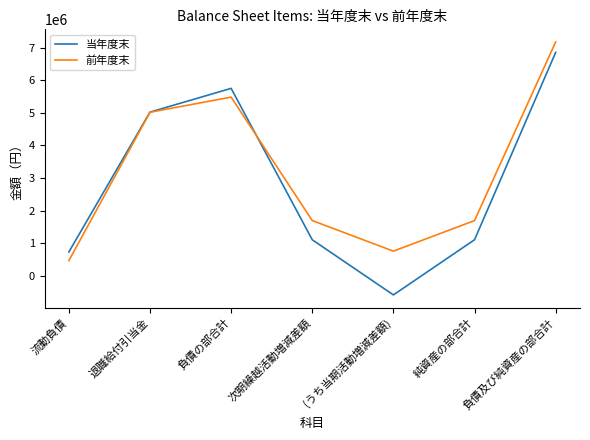

Reading right to left, what are all the values shown in this chart?

当年度末: 6854409	1103786	-588797	1103786	5750623	5021900	728723
前年度末: 7174457	1692583	754452	1692583	5481874	5017920	463954